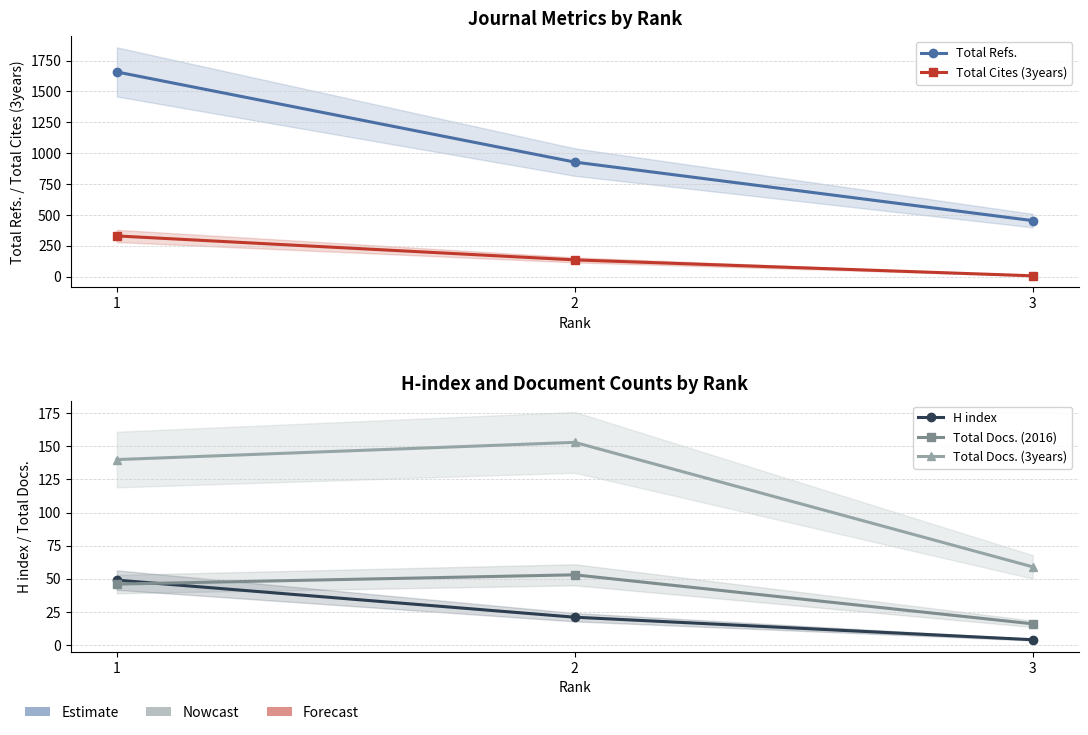

Count the Total Docs. (2016) values in the range 16 to 53.

3